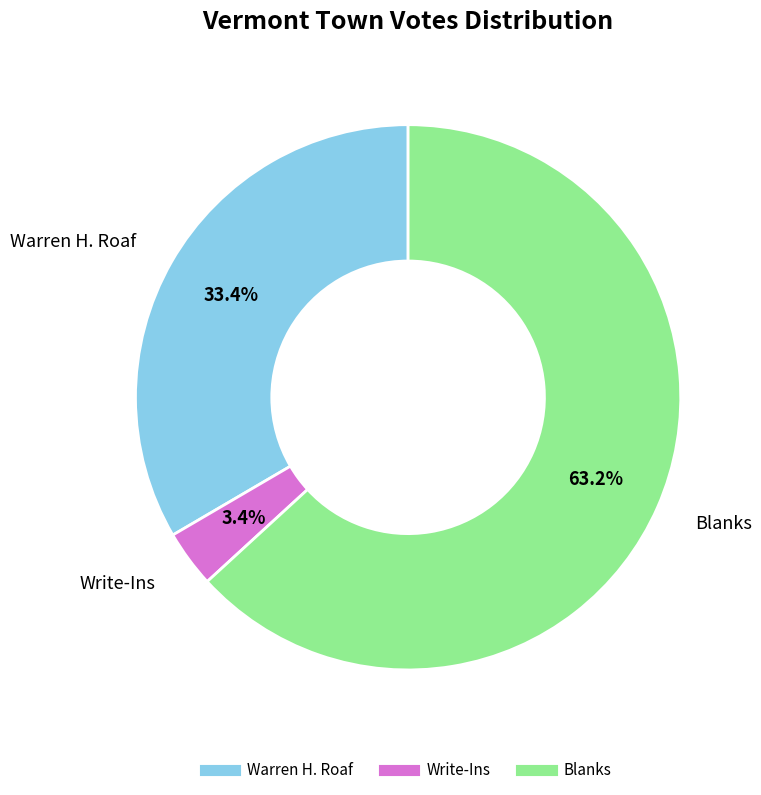

To the nearest percent, what is the difference between the Write-Ins and Blanks slice percentages?

60%